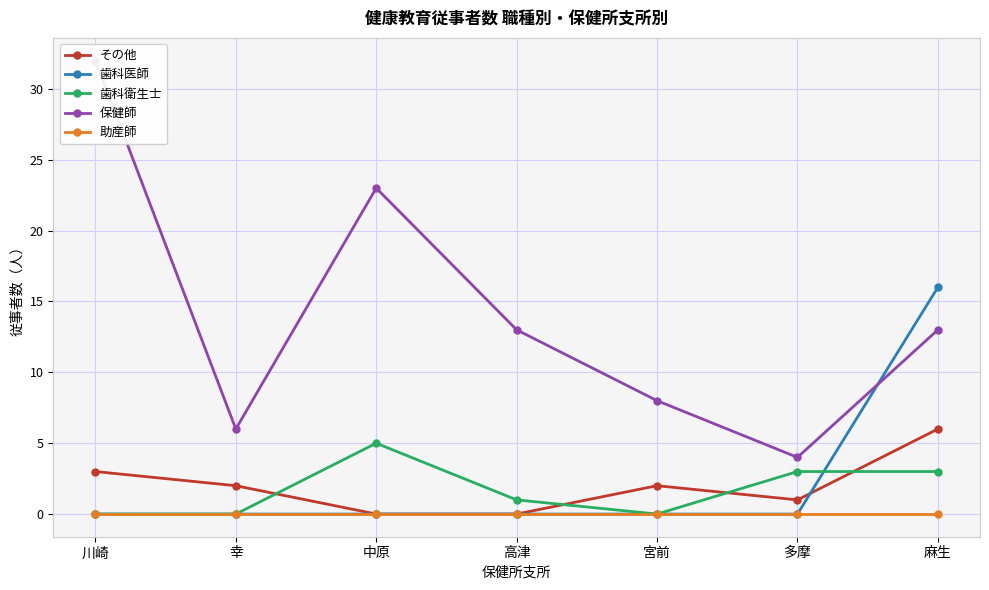

True or false: 保健師 and 助産師 intersect in this chart.

False